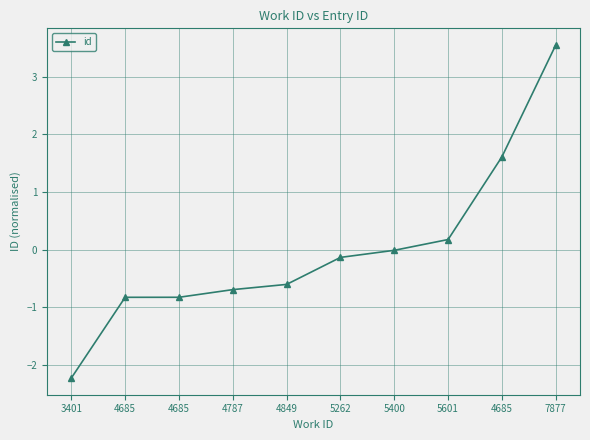

What is the change in value from 4787 to 4685?

+2.3